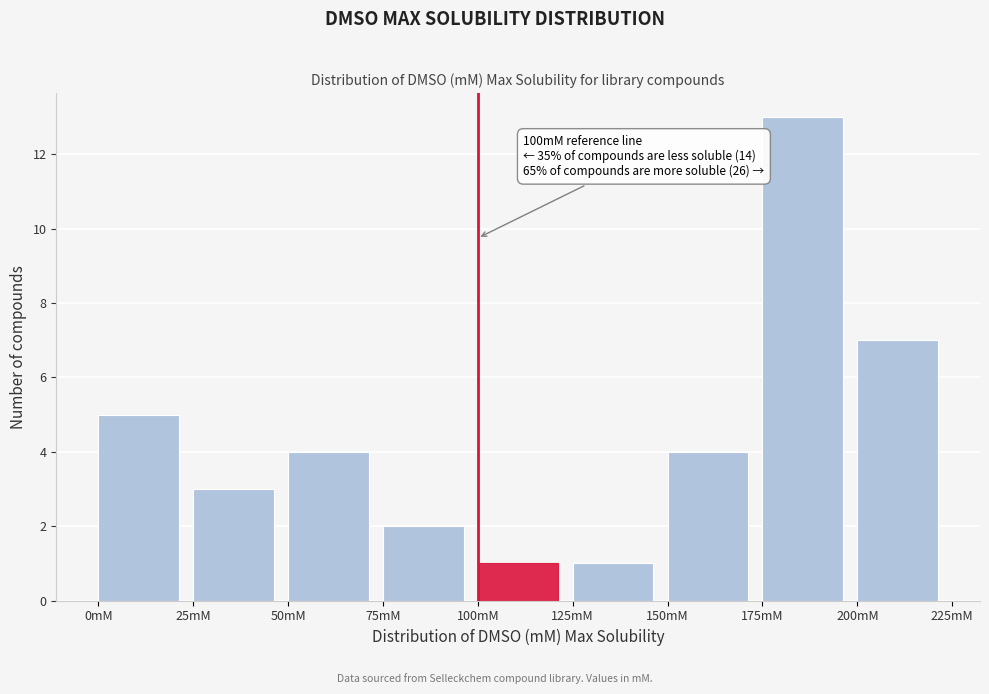

Over which range of the x-axis is the bar tallest?

175 to 200